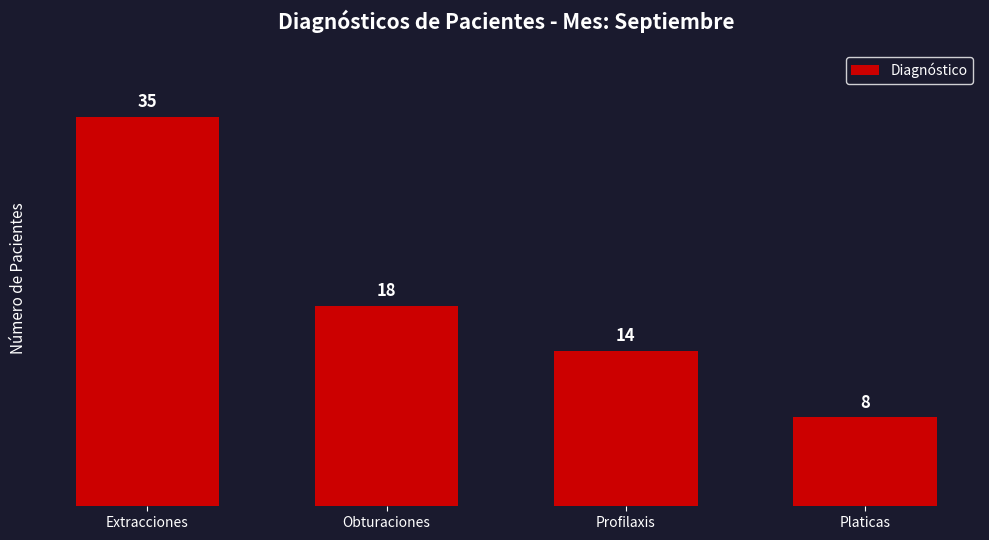

Where is the data nearest to the value 21?

Obturaciones